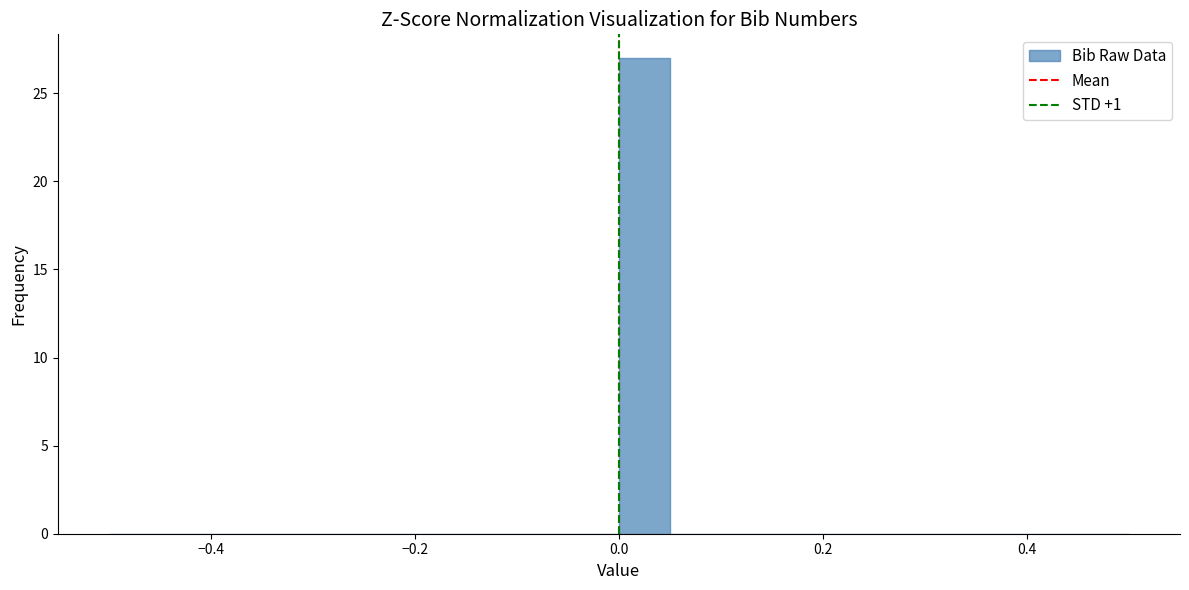

Read against the x-axis, roughly where is the centre of the tallest bar?

0.02